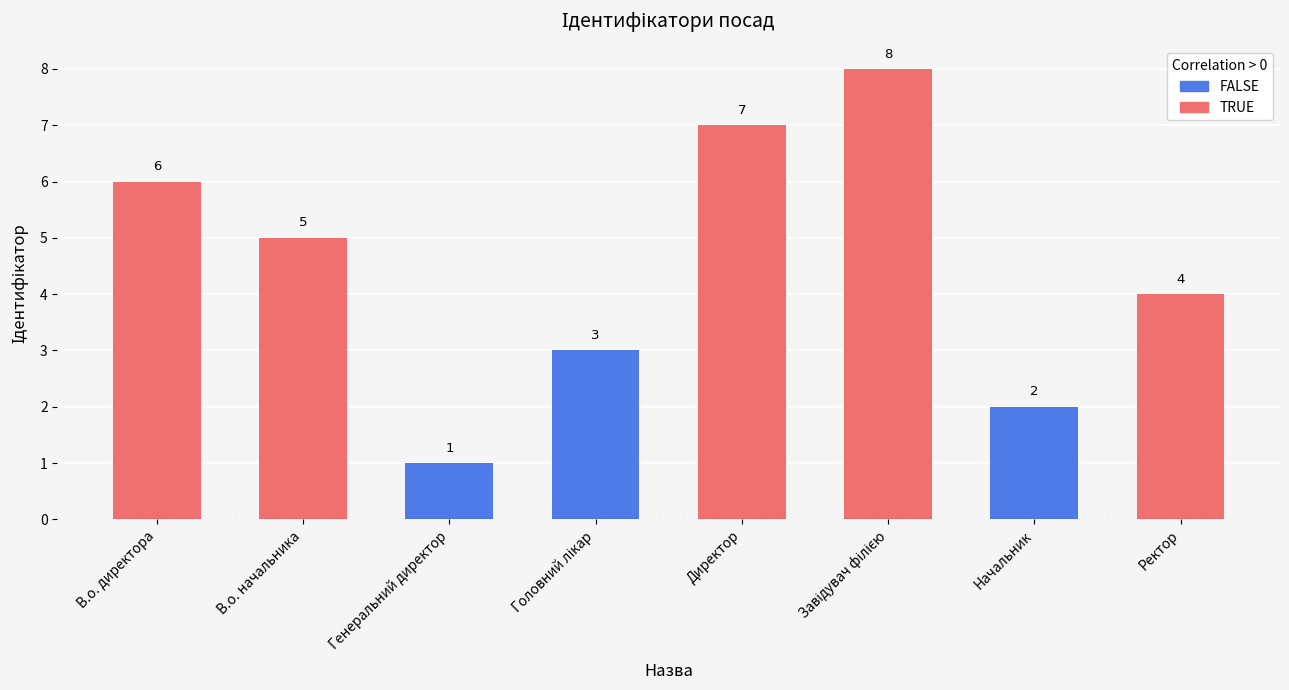

What is the label of the 2nd bar from the left?

В.о. начальника